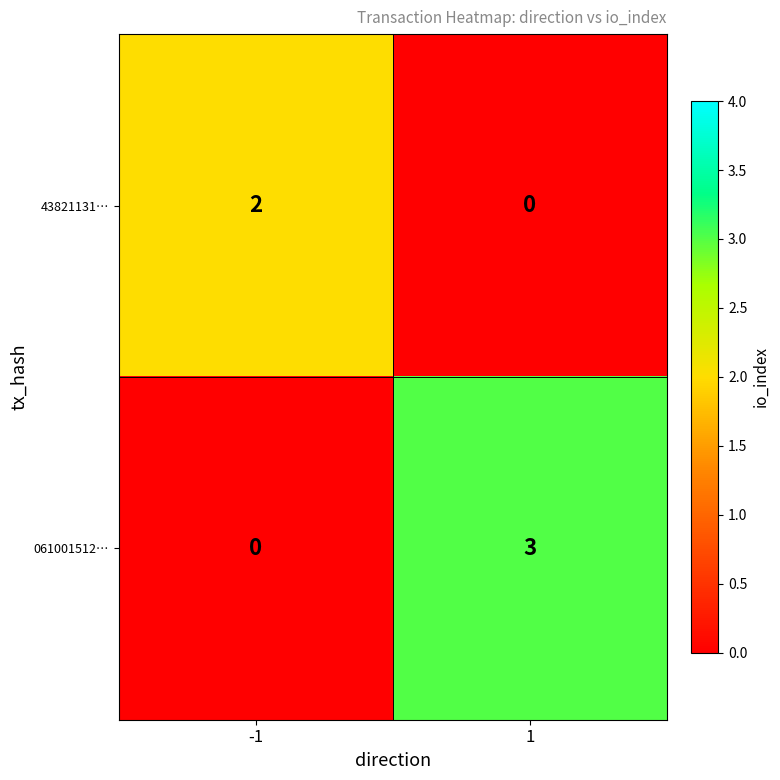

True or false: 061001512… has a value of 3 at 1.

True